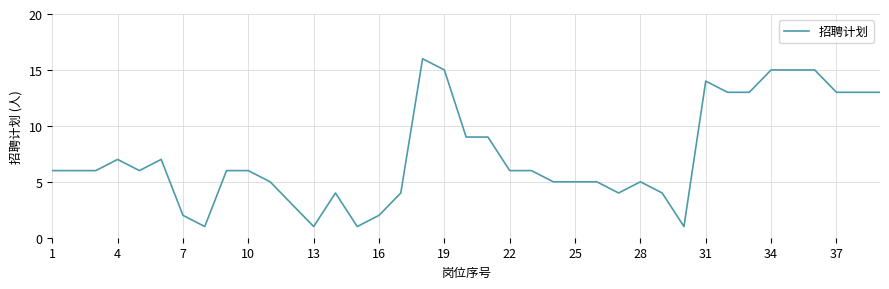

Does the chart have visible grid lines?

Yes